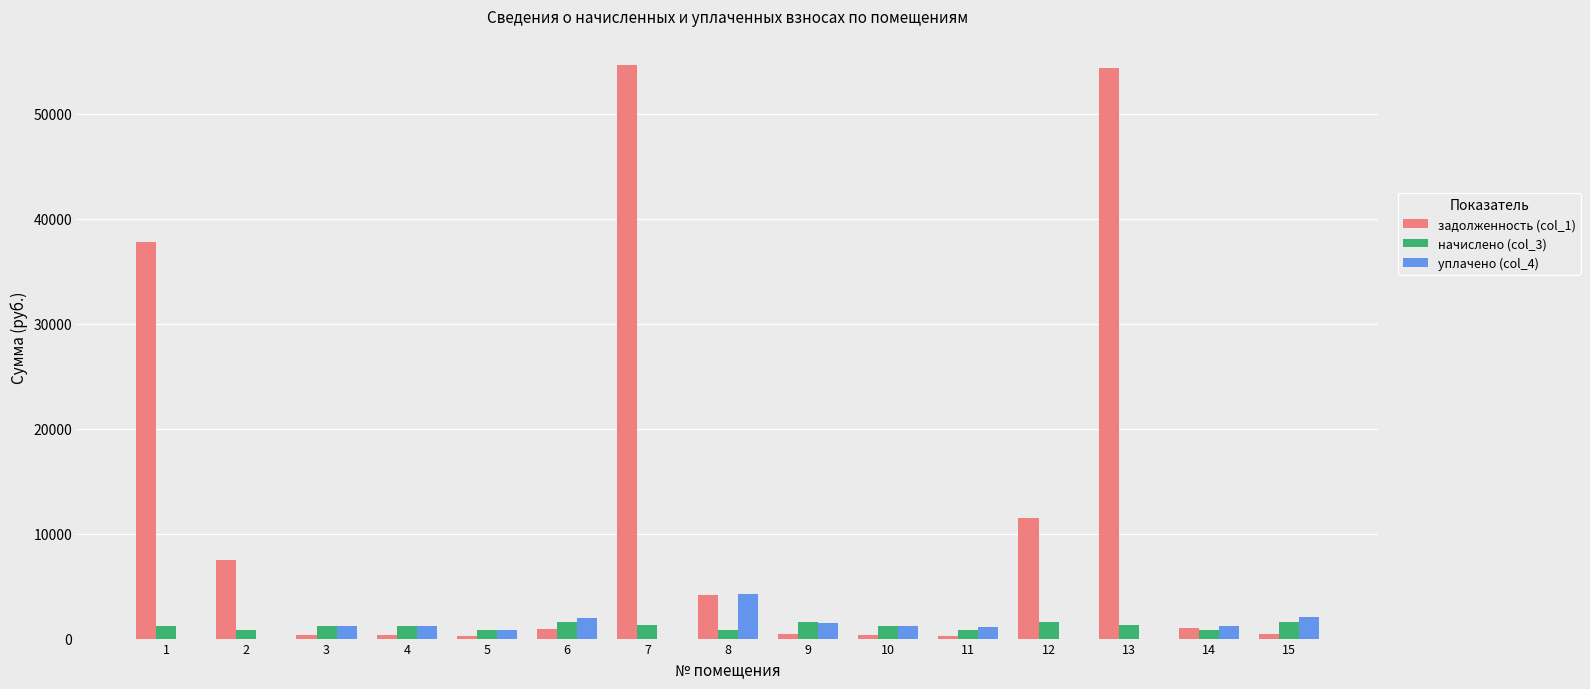

Which series has the largest total across all categories?

задолженность (col_1)